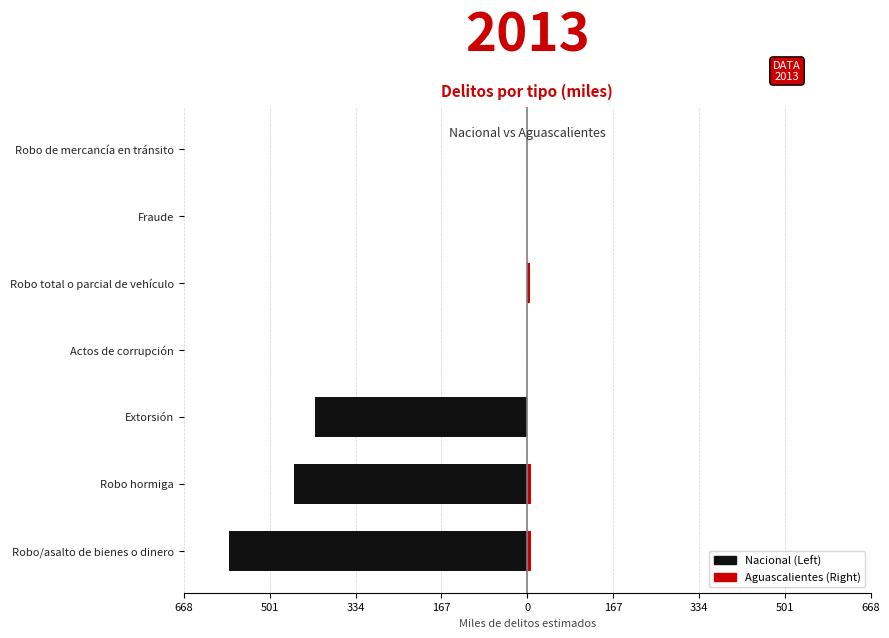

Which series changed the most between Robo hormiga and Robo de mercancía en tránsito?

Nacional (Left)